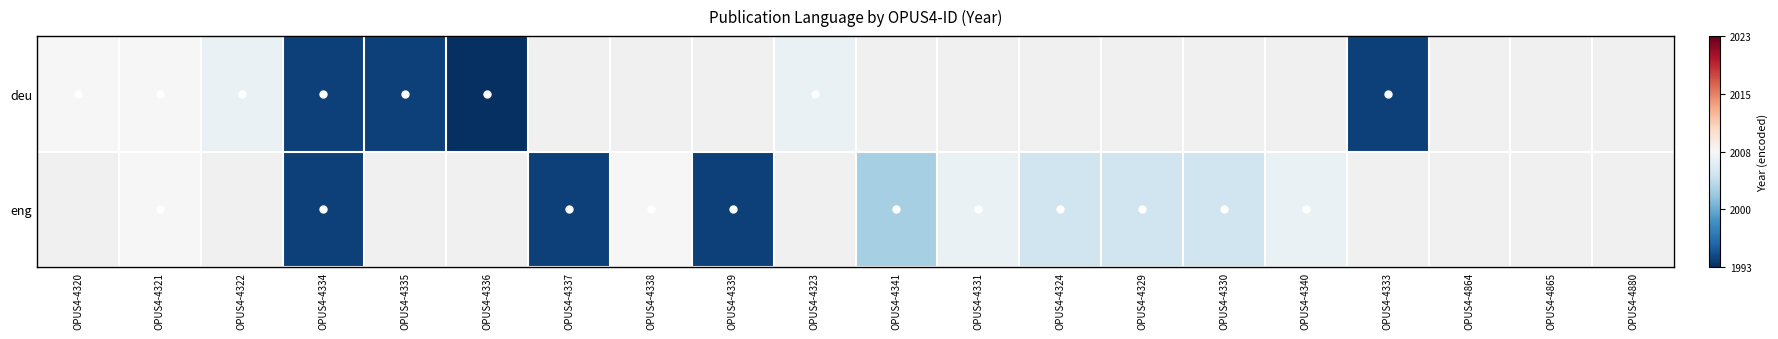

Which has a higher value, OPUS4-4320 or OPUS4-4324?

OPUS4-4324